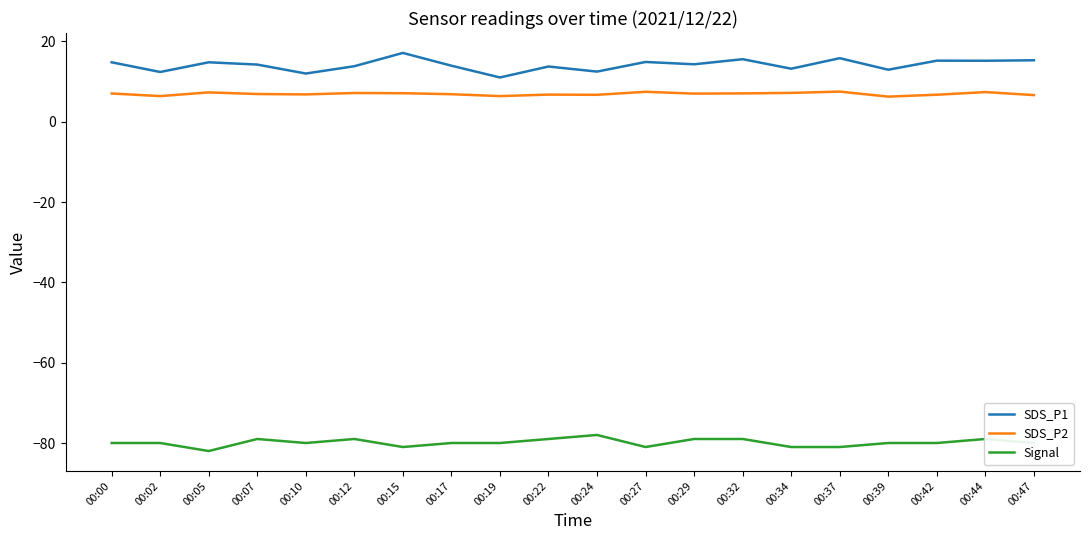

What is the total value across all series at 00:34?

-60.6